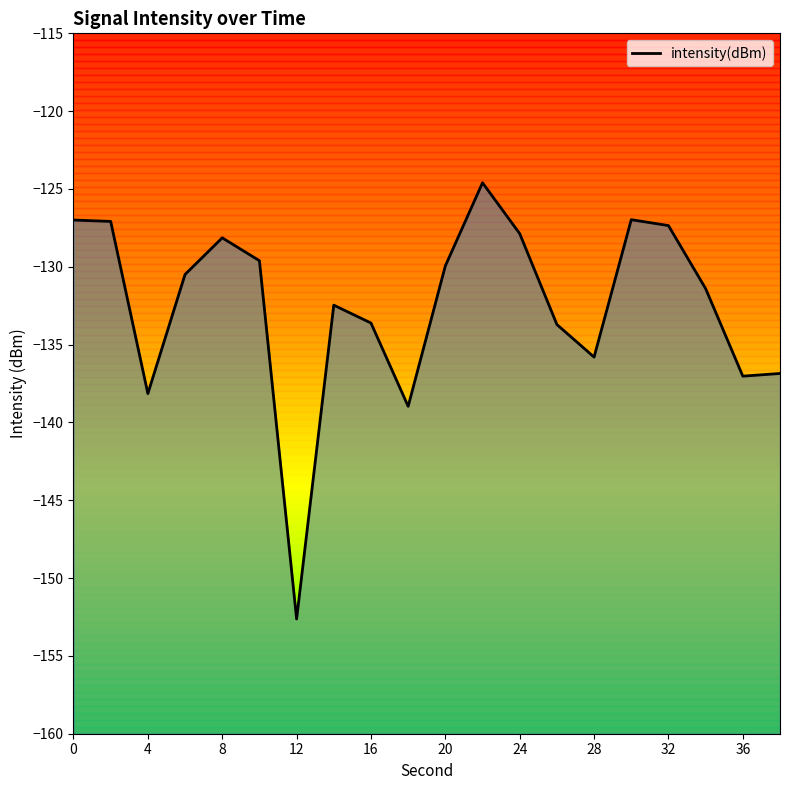

What is the sum of all values?

-2649.7